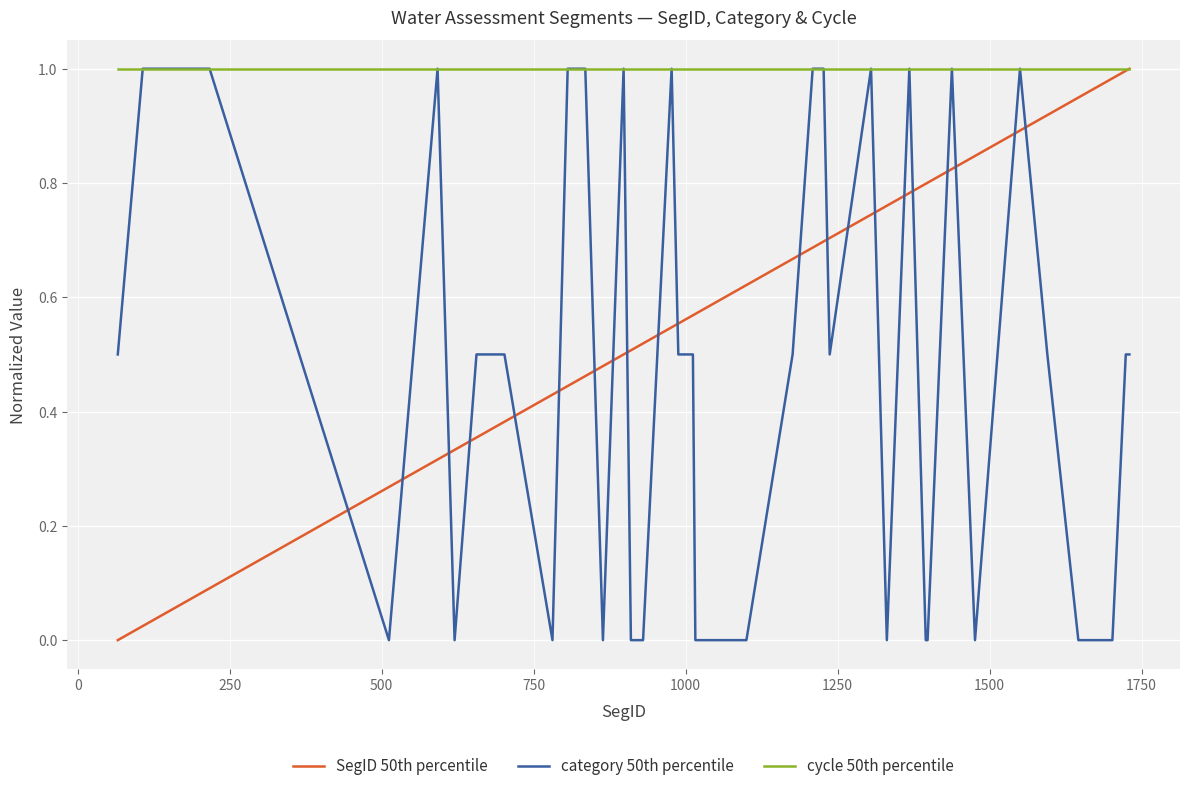

Which series has the largest total across all categories?

cycle 50th percentile